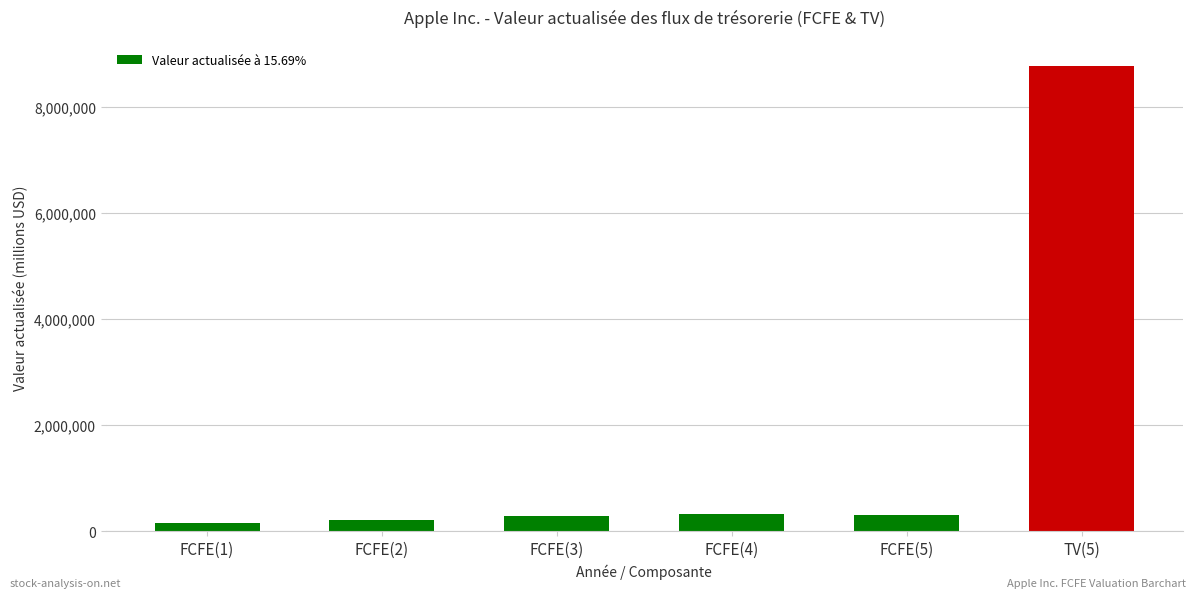

What is the ratio of the value at FCFE(1) to the value at FCFE(2)?

0.7